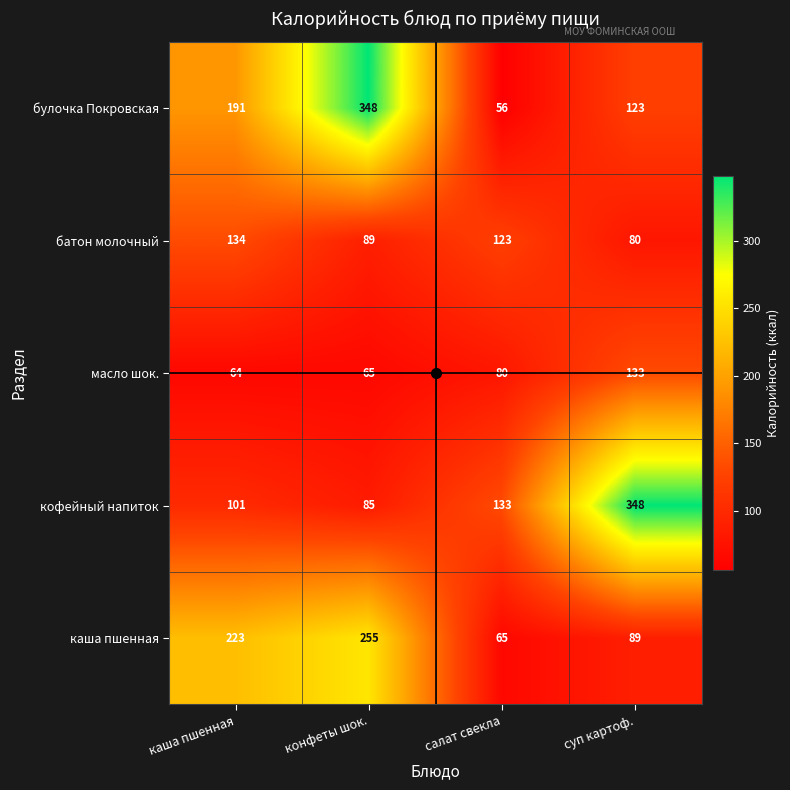

Where is батон молочный nearest to the value 107?

салат свекла